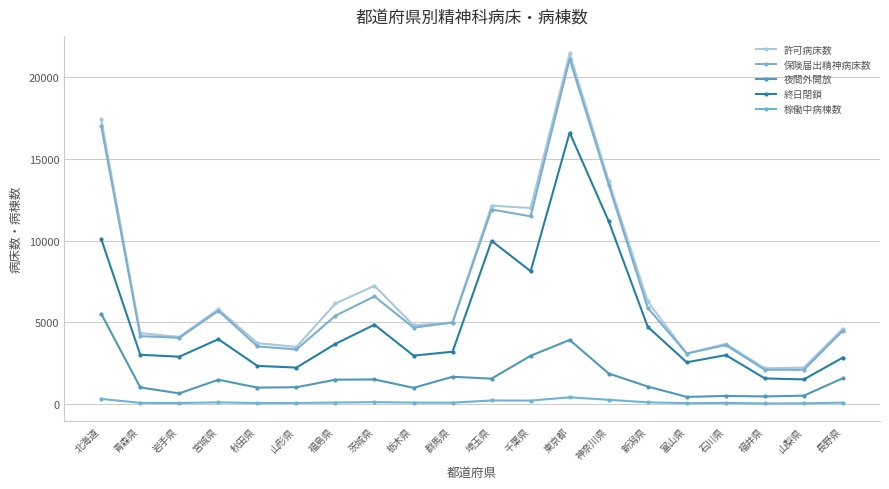

Where is 保険届出精神病床数 nearest to the value 11609?

千葉県